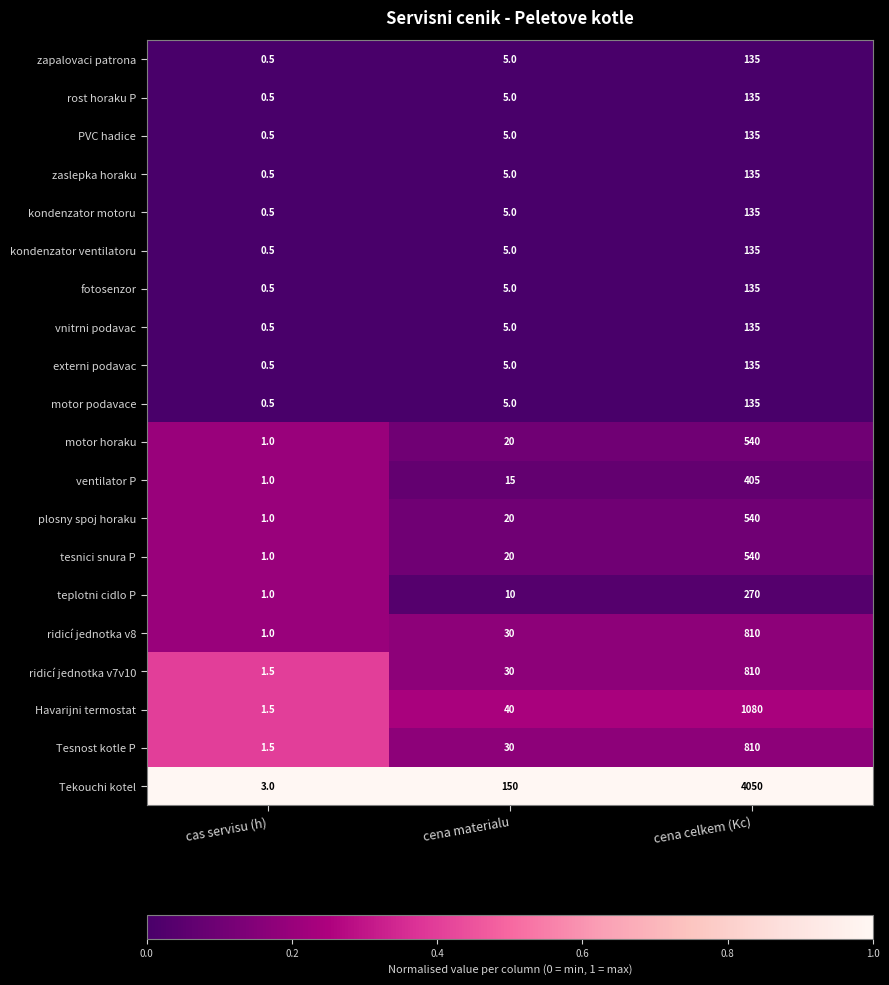

How many data points does each series have?

3